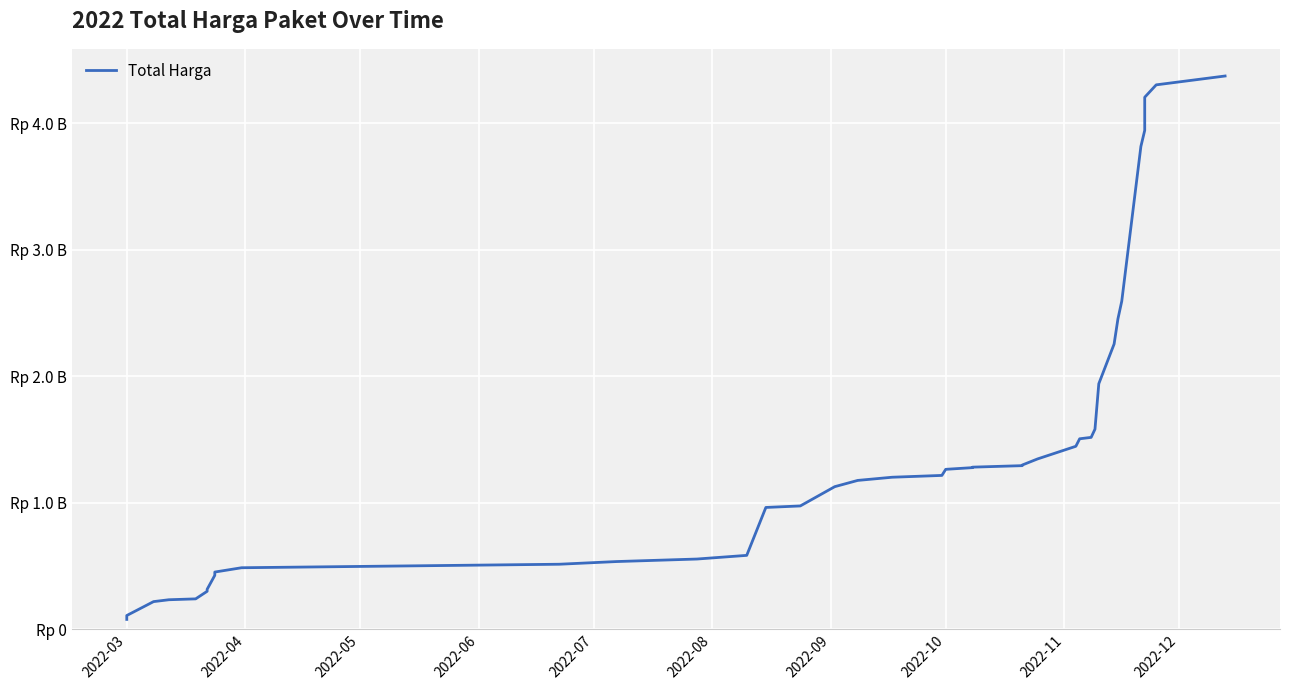

How many lines are shown in the chart?

1